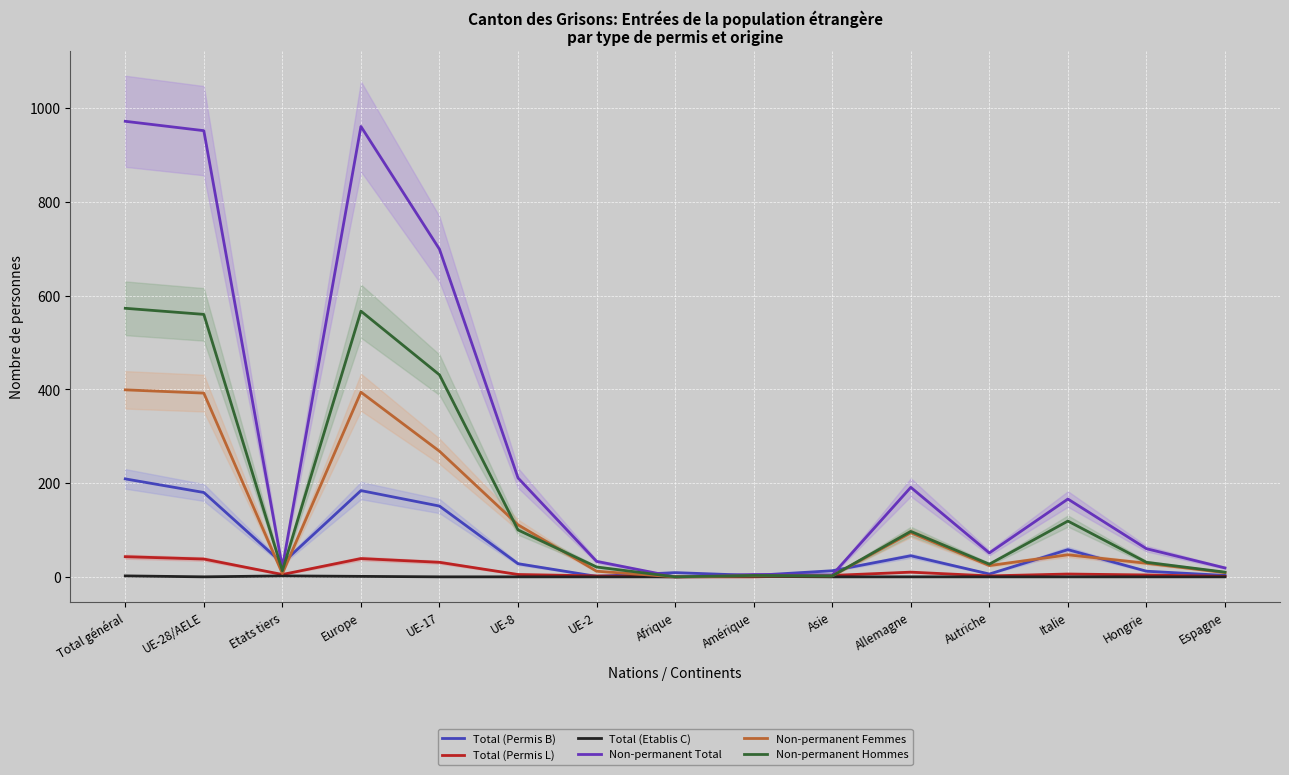

How many interior local valleys does the Total (Etablis C) series have?

1